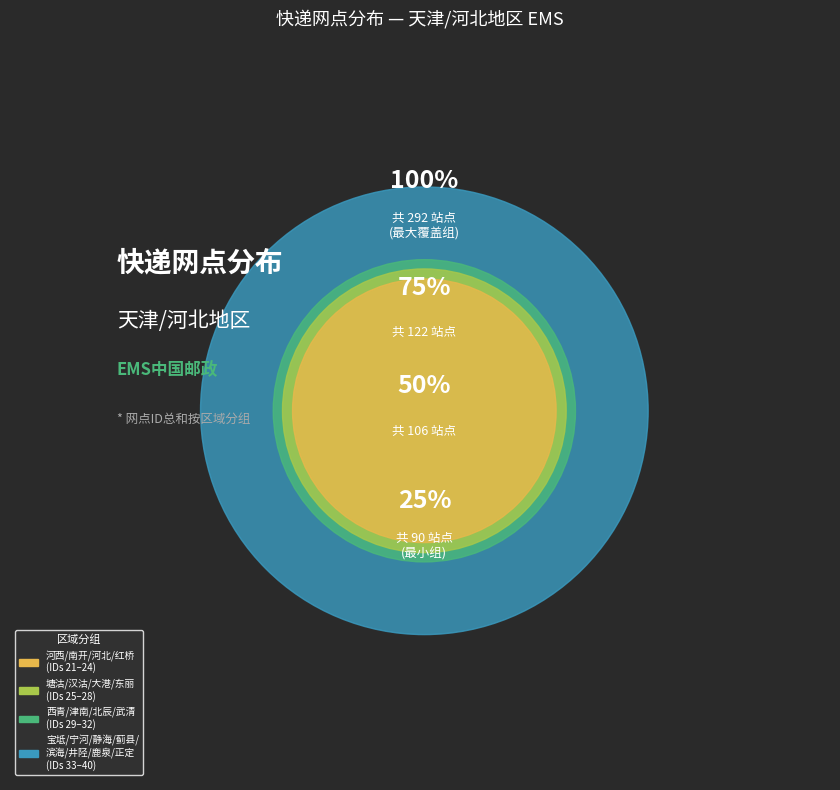

Combined, do 塘沽区EMS快递 and 鹿泉市EMS快递 account for over 50%?

No